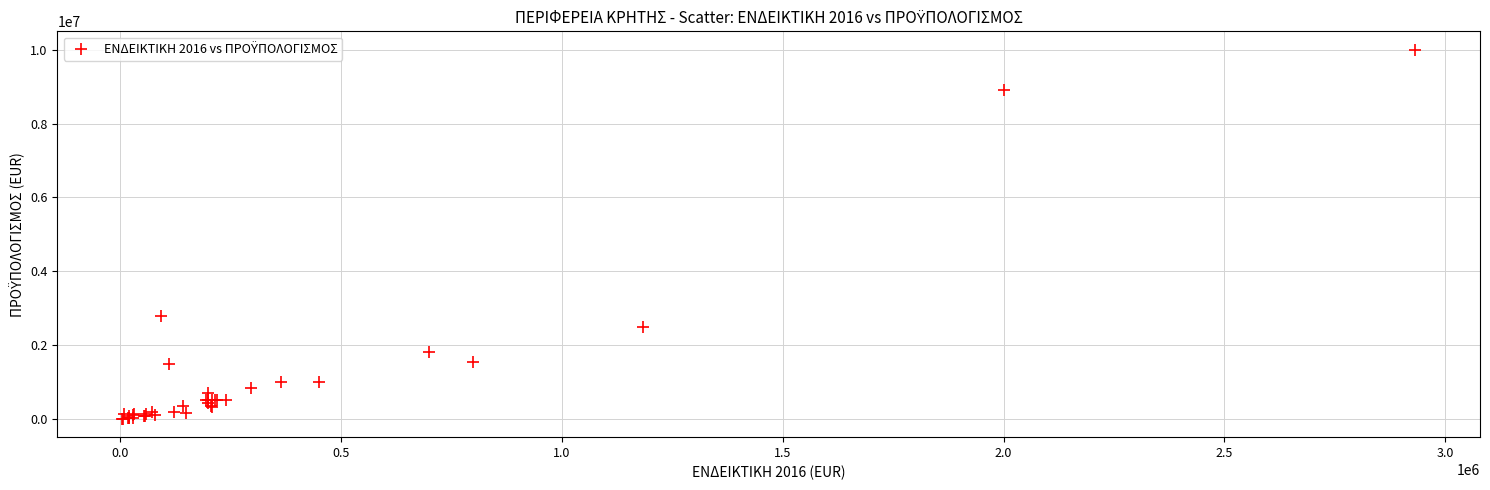

What Y value in the scatter plot is closest to 5003000?

2793330.0